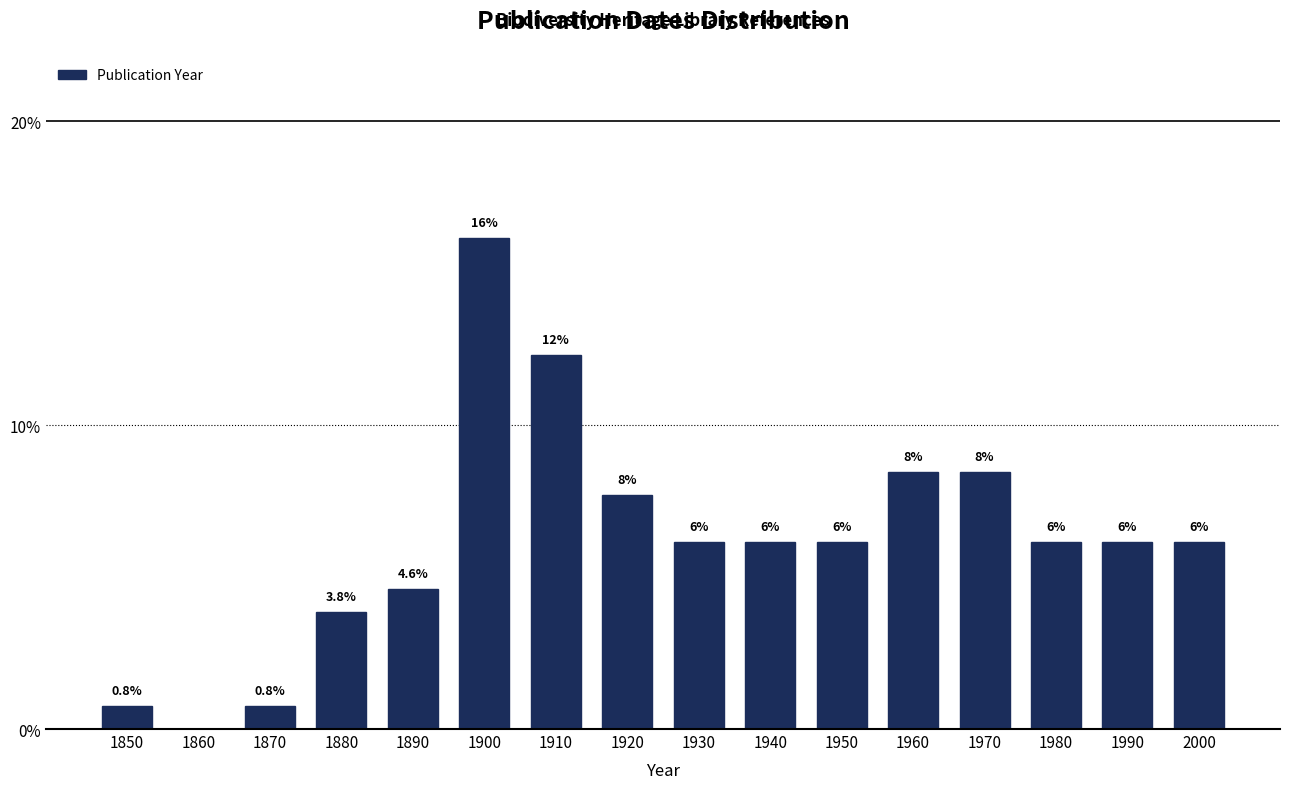

Are the bars horizontal?

No